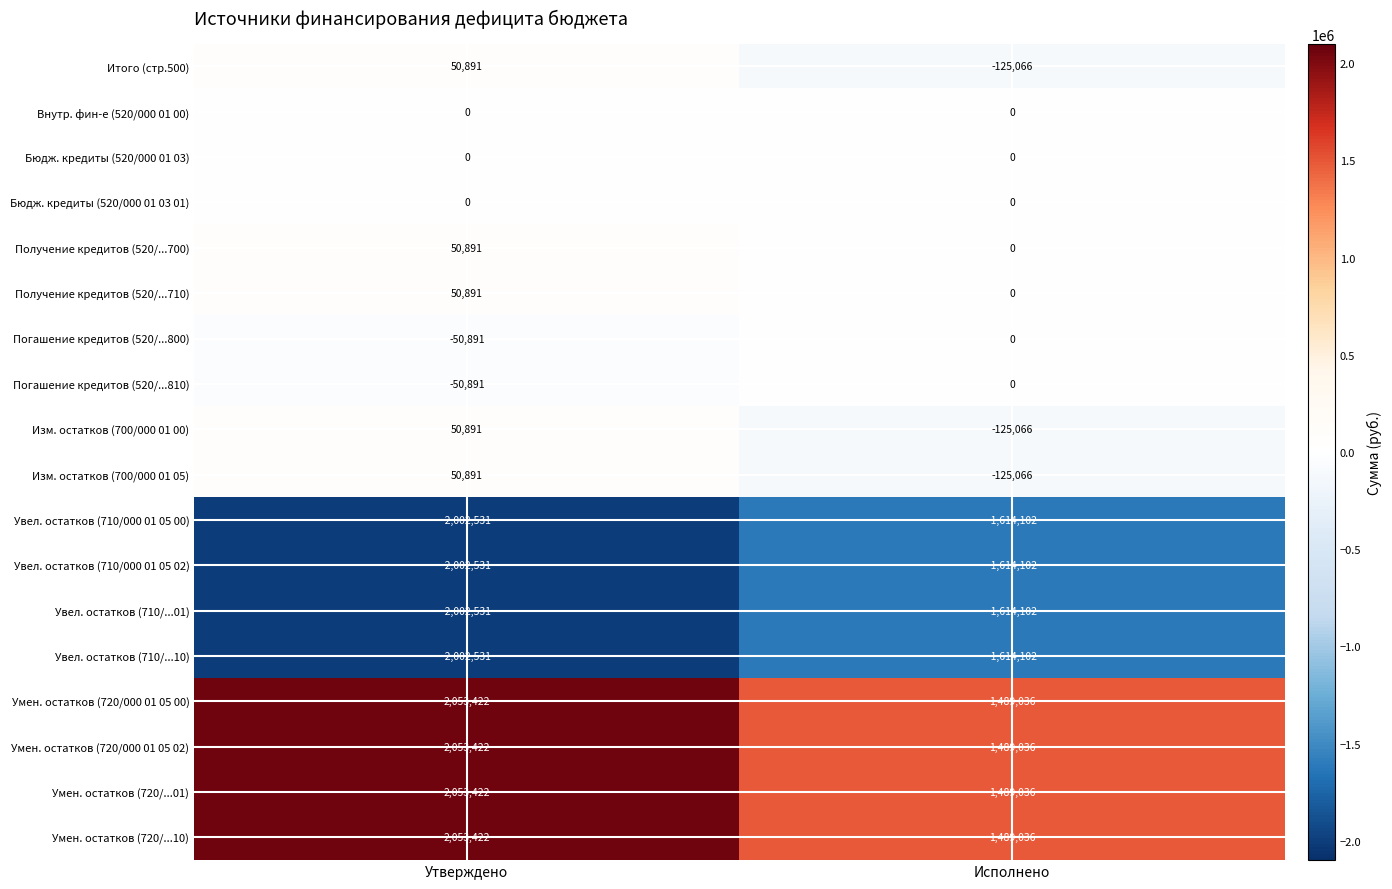

True or false: Увел. остатков (710/...01) has a value of -1155809 at Утверждено.

False